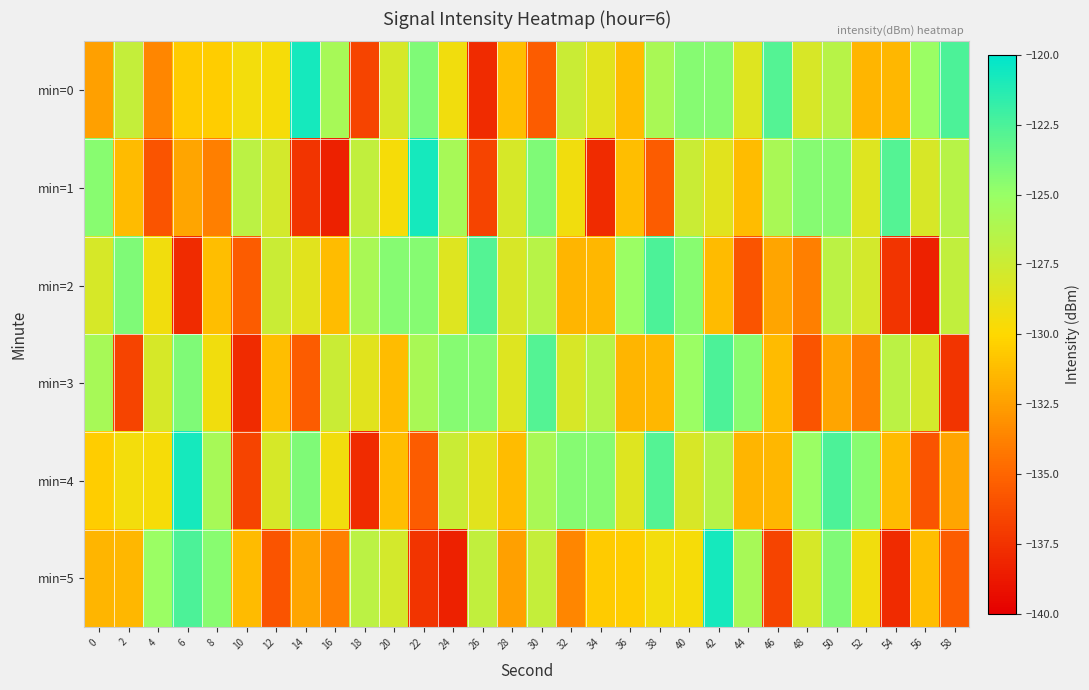

Reading right to left, what are all the values shown in this chart?

min=0: 58=-122.5	56=-125.1	54=-131.4	52=-131.5	50=-126.5	48=-128.1	46=-122.8	44=-128.4	42=-124.4	40=-124.4	38=-125.8	36=-131.2	34=-128.6	32=-127.4	30=-135.4	28=-131.1	26=-137.8	24=-129.3	22=-124.2	20=-128.0	18=-136.6	16=-125.8	14=-120.7	12=-129.6	10=-129.4	8=-130.5	6=-130.6	4=-133.6	2=-127.2	0=-132.5
min=1: 58=-126.5	56=-128.1	54=-122.8	52=-128.4	50=-124.4	48=-124.4	46=-125.8	44=-131.2	42=-128.6	40=-127.4	38=-135.4	36=-131.1	34=-137.8	32=-129.3	30=-124.2	28=-128.0	26=-136.6	24=-125.8	22=-120.7	20=-129.6	18=-127.0	16=-138.3	14=-137.4	12=-127.9	10=-126.7	8=-133.9	6=-132.2	4=-135.8	2=-131.3	0=-124.5
min=2: 58=-127.0	56=-138.3	54=-137.4	52=-127.9	50=-126.7	48=-133.9	46=-132.2	44=-135.8	42=-131.3	40=-124.5	38=-122.5	36=-125.1	34=-131.4	32=-131.5	30=-126.5	28=-128.1	26=-122.8	24=-128.4	22=-124.4	20=-124.4	18=-125.8	16=-131.2	14=-128.6	12=-127.4	10=-135.4	8=-131.1	6=-137.8	4=-129.3	2=-124.2	0=-128.0
min=3: 58=-137.4	56=-127.9	54=-126.7	52=-133.9	50=-132.2	48=-135.8	46=-131.3	44=-124.5	42=-122.5	40=-125.1	38=-131.4	36=-131.5	34=-126.5	32=-128.1	30=-122.8	28=-128.4	26=-124.4	24=-124.4	22=-125.8	20=-131.2	18=-128.6	16=-127.4	14=-135.4	12=-131.1	10=-137.8	8=-129.3	6=-124.2	4=-128.0	2=-136.6	0=-125.8
min=4: 58=-132.2	56=-135.8	54=-131.3	52=-124.5	50=-122.5	48=-125.1	46=-131.4	44=-131.5	42=-126.5	40=-128.1	38=-122.8	36=-128.4	34=-124.4	32=-124.4	30=-125.8	28=-131.2	26=-128.6	24=-127.4	22=-135.4	20=-131.1	18=-137.8	16=-129.3	14=-124.2	12=-128.0	10=-136.6	8=-125.8	6=-120.7	4=-129.6	2=-129.4	0=-130.5
min=5: 58=-135.4	56=-131.1	54=-137.8	52=-129.3	50=-124.2	48=-128.0	46=-136.6	44=-125.8	42=-120.7	40=-129.6	38=-129.4	36=-130.5	34=-130.6	32=-133.6	30=-127.2	28=-132.5	26=-127.0	24=-138.3	22=-137.4	20=-127.9	18=-126.7	16=-133.9	14=-132.2	12=-135.8	10=-131.3	8=-124.5	6=-122.5	4=-125.1	2=-131.4	0=-131.5